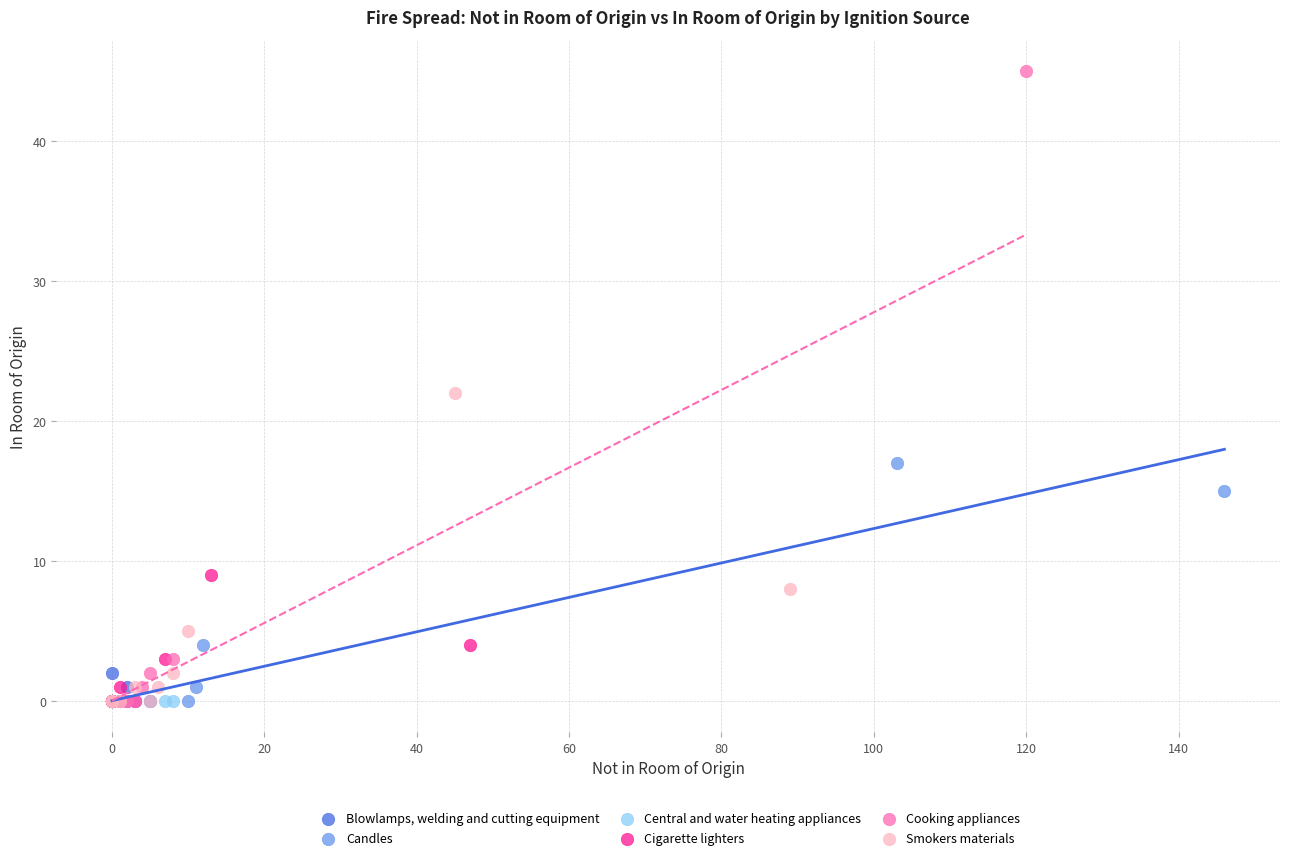

Which series reaches the maximum Y coordinate?

Cooking appliances